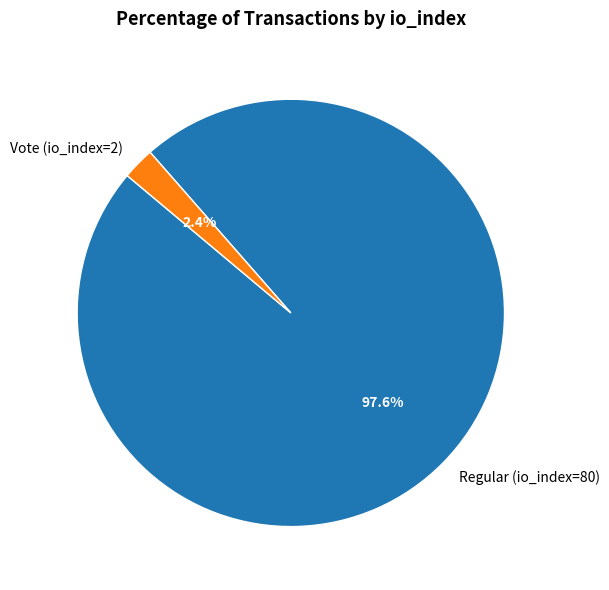

Is Regular (io_index=80) the majority of the pie?

Yes